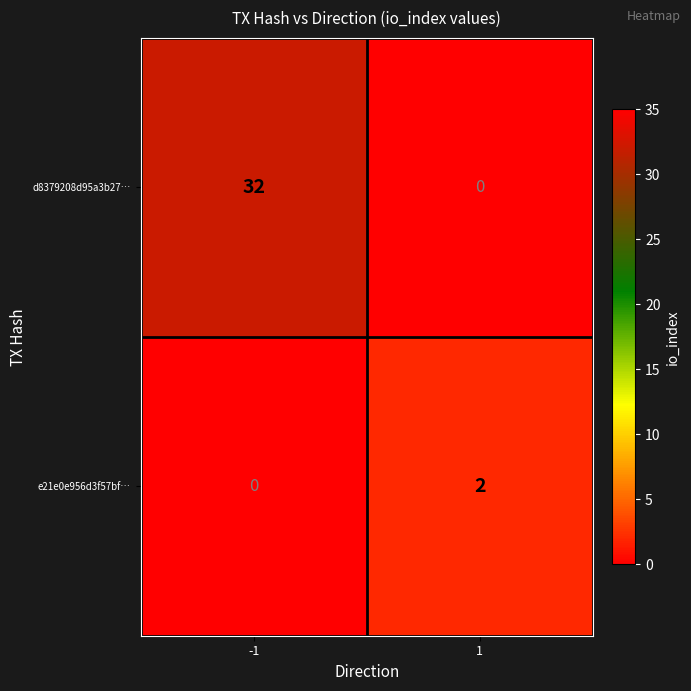

Reading left to right, transcribe all the data shown in this chart.

d8379208d95a3b27…: 32	0
e21e0e956d3f57bf…: 0	2